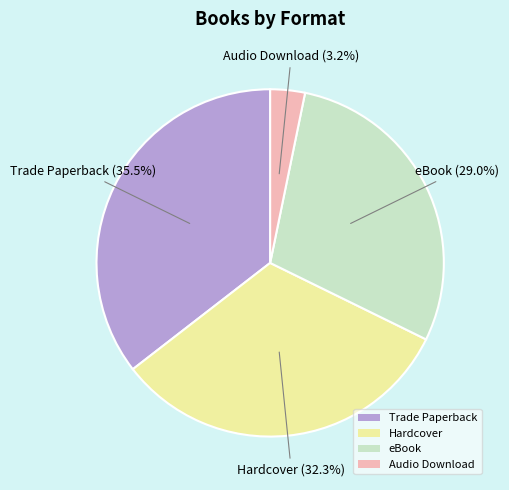

How many slices are in this pie chart?

4